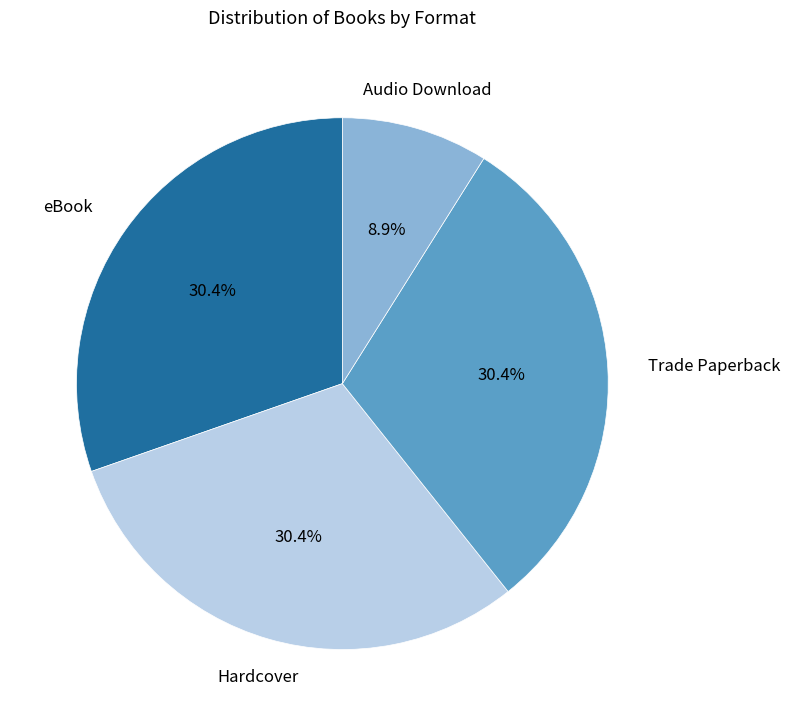

Which has a higher value, Audio Download or Hardcover?

Hardcover